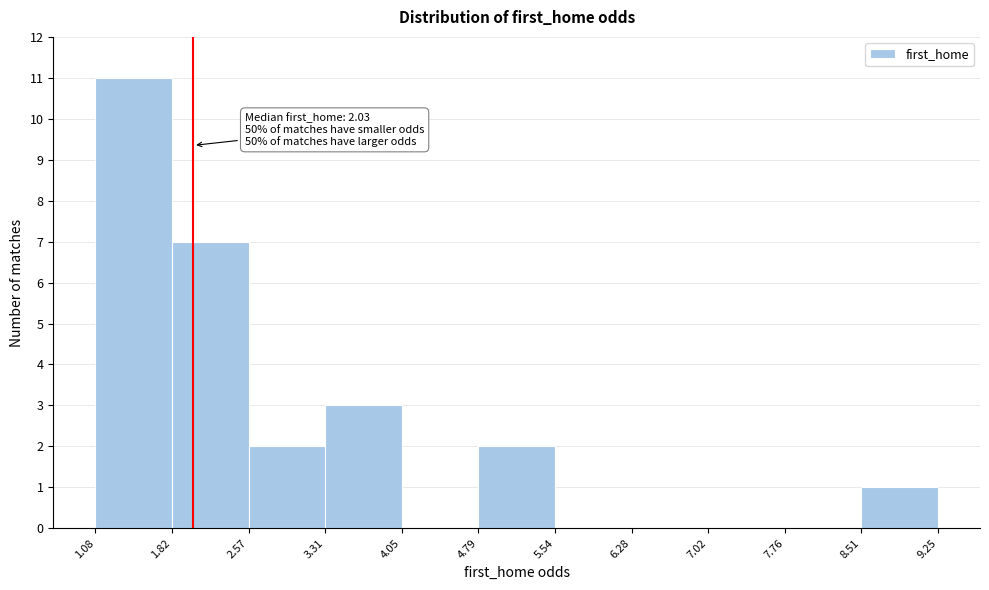

Which range on the x-axis has the tallest bar?

1.08 to 1.82